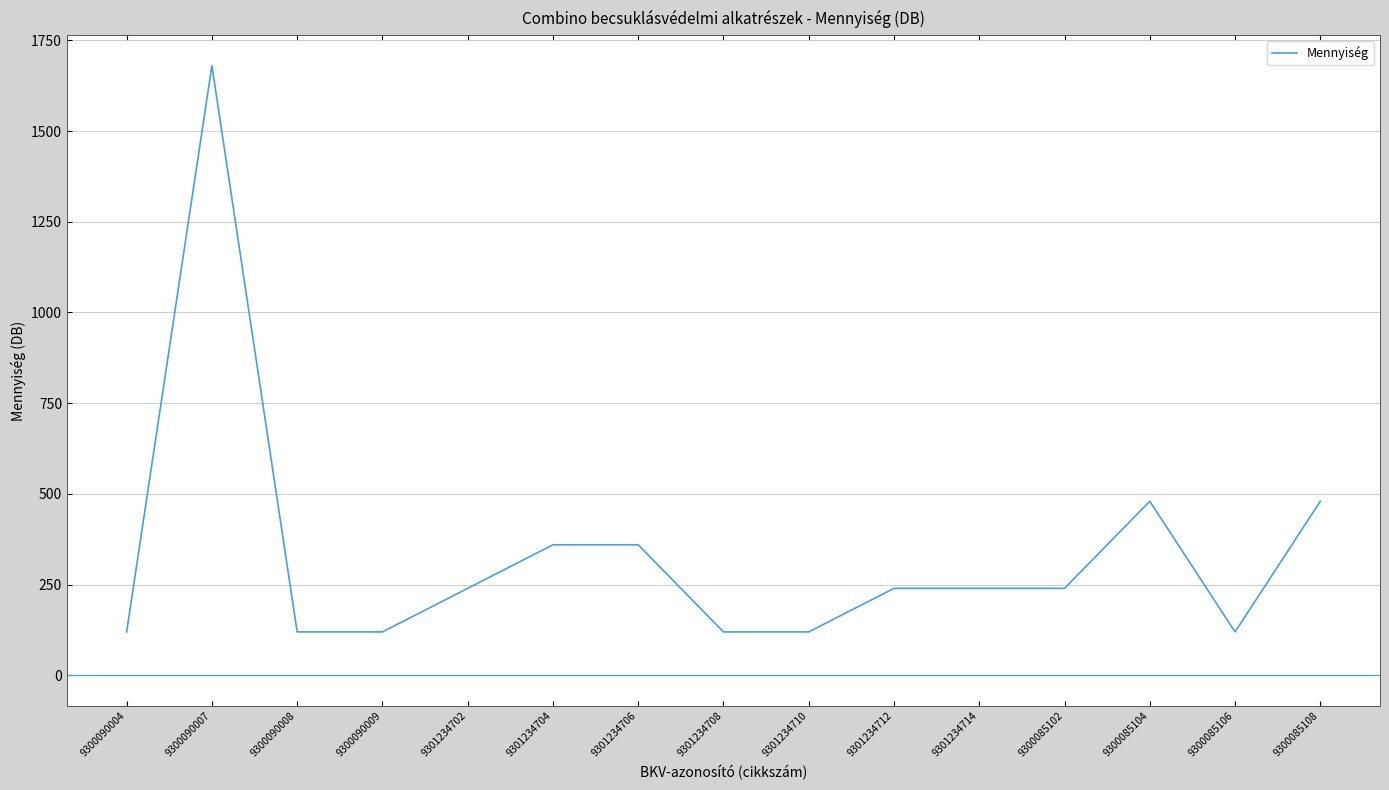

Reading right to left, list all the values displayed in this chart.

480	120	480	240	240	240	120	120	360	360	240	120	120	1680	120